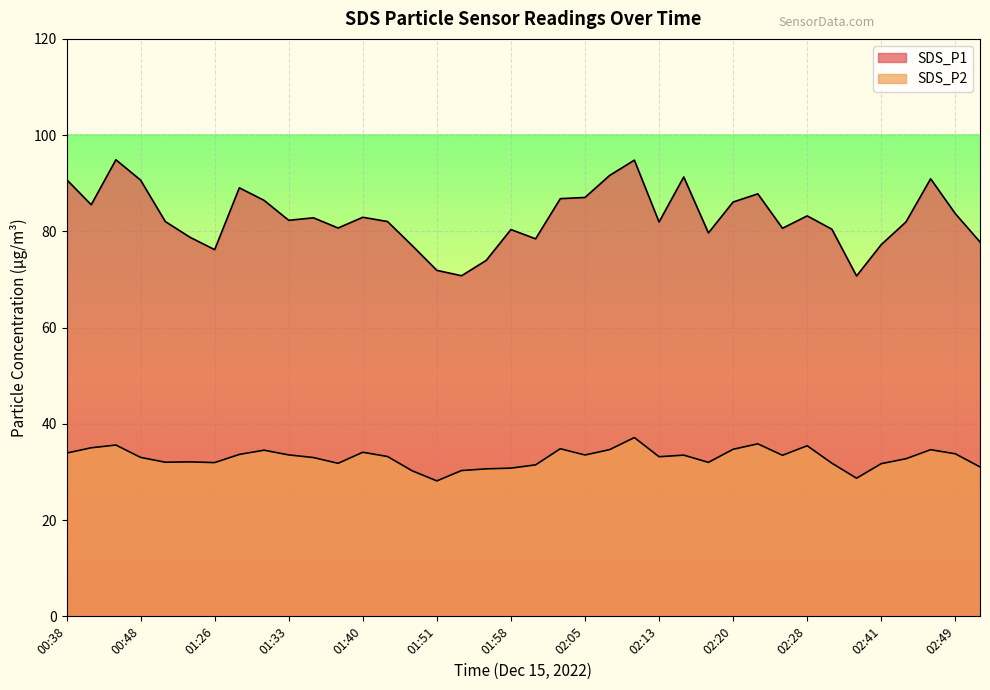

What is the difference between the highest and lowest values at 01:36?

49.8